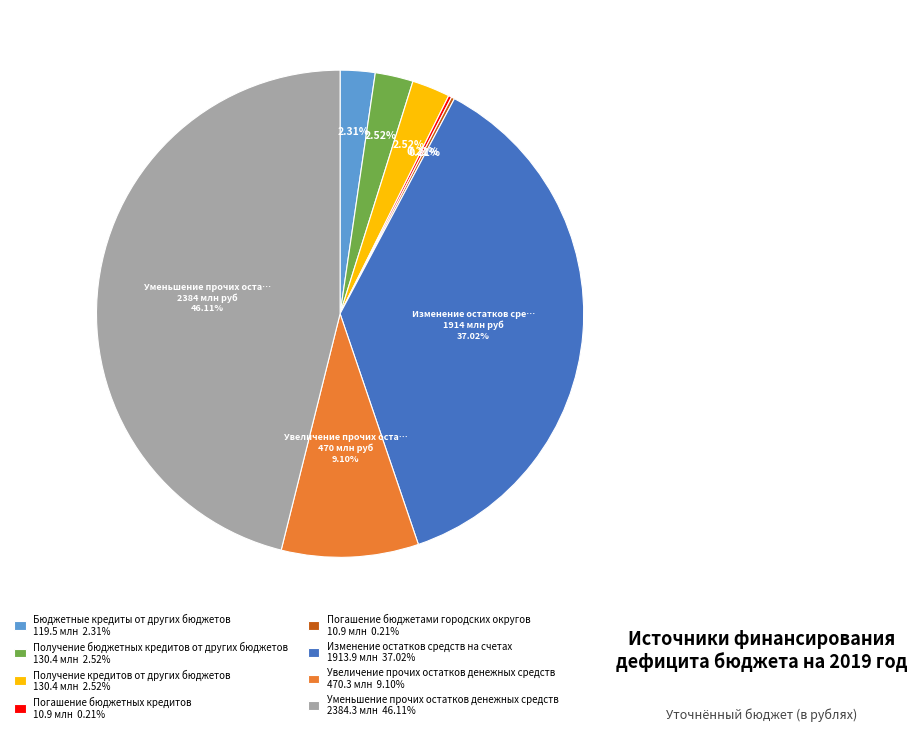

Which slice is the largest?

Уменьшение прочих остатков денежных средств